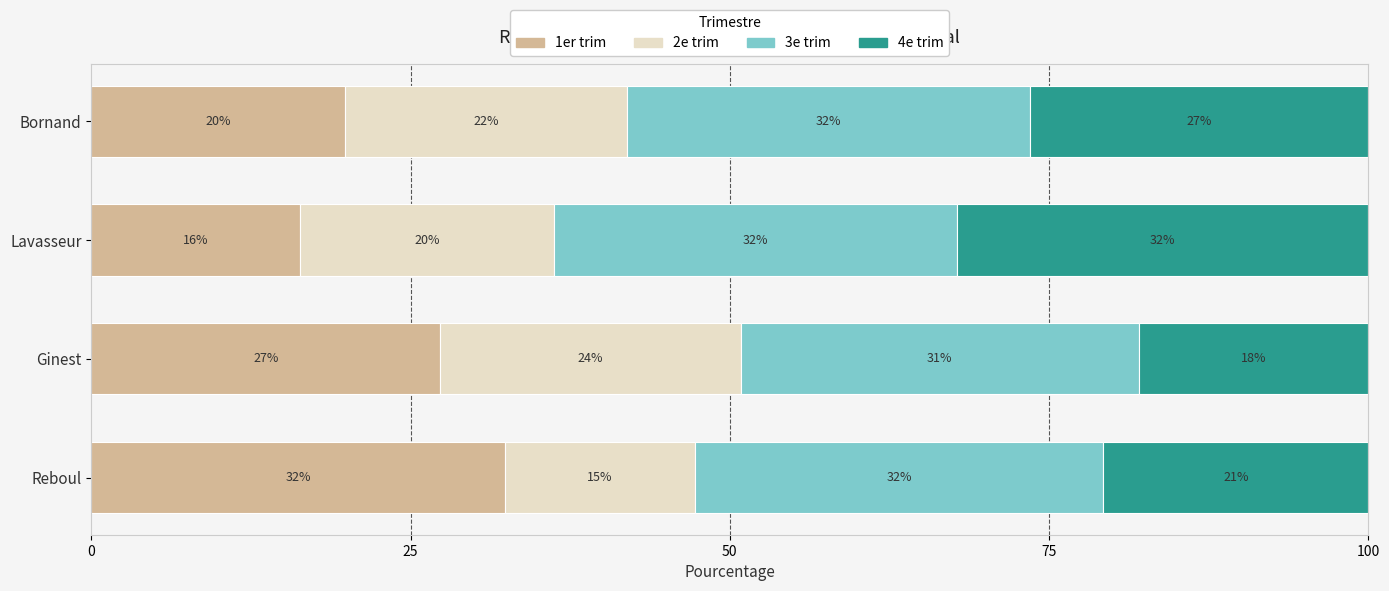

Is it true that 1er trim equals 27.5 at Lavasseur?

False